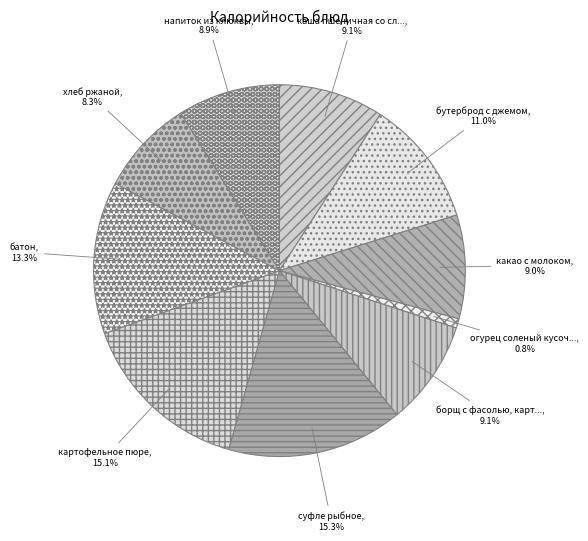

How many slices are in this pie chart?

10